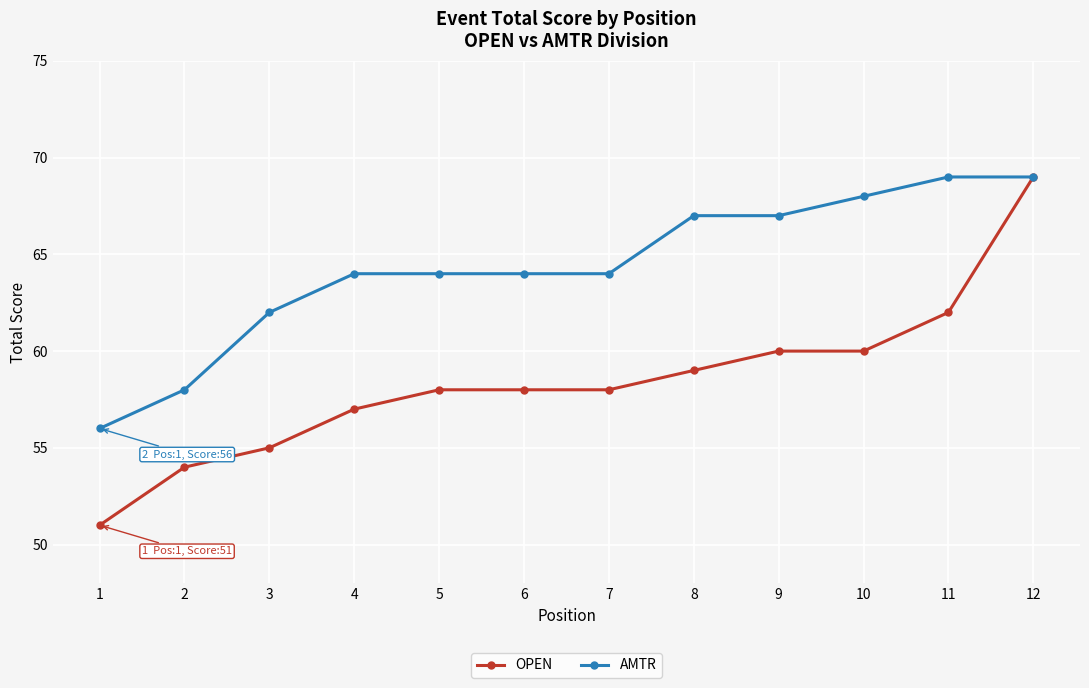

How many data points does each series have?

12